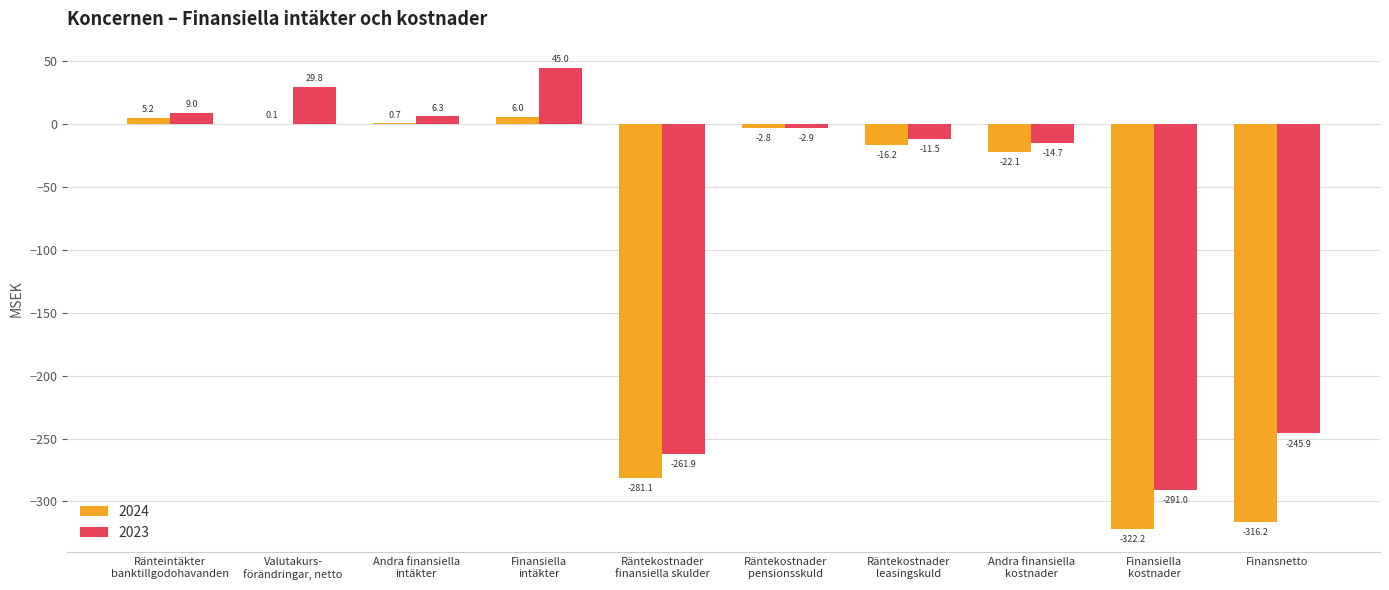

Which series has the largest total across all categories?

2023